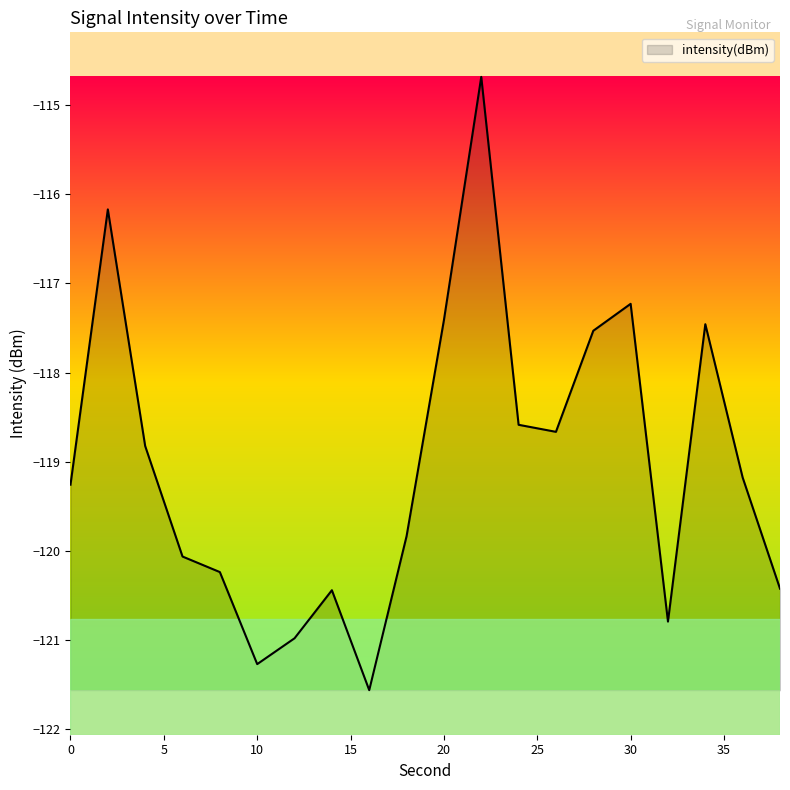

What is the greatest value displayed?

-114.7